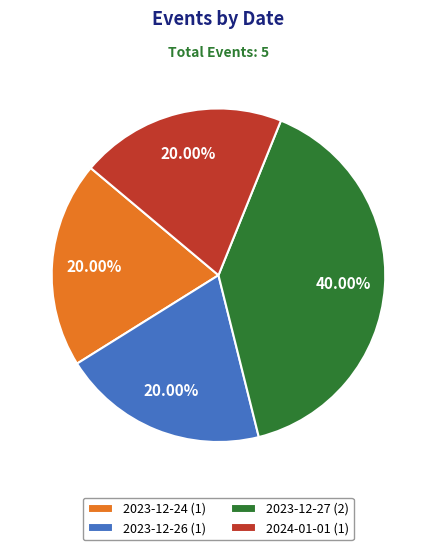

What percentage is NOT represented by 2023-12-26?

80.0%